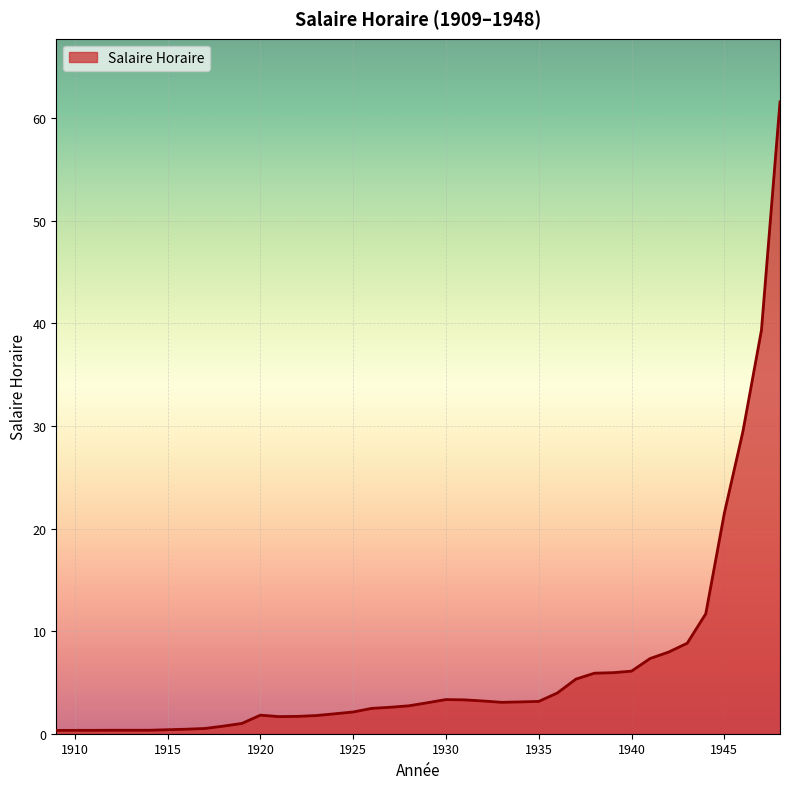

What is the greatest value displayed?

61.6